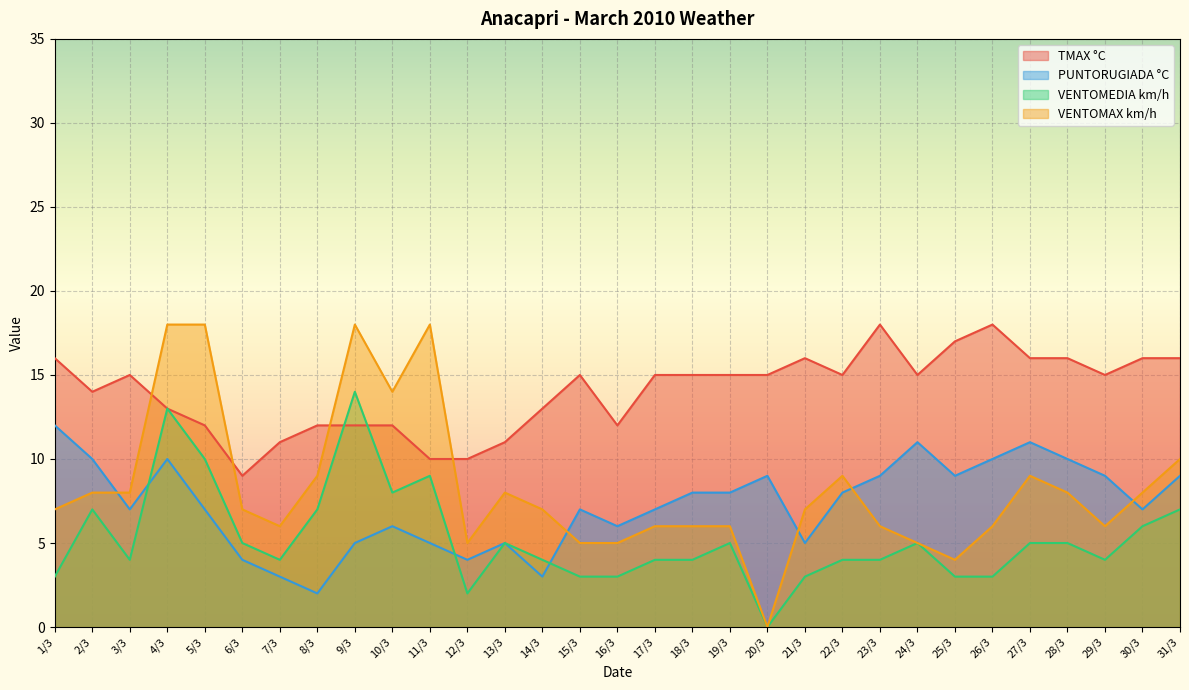

Reading left to right, extract all data points from this chart.

TMAX °C: 1/3=16	2/3=14	3/3=15	4/3=13	5/3=12	6/3=9	7/3=11	8/3=12	9/3=12	10/3=12	11/3=10	12/3=10	13/3=11	14/3=13	15/3=15	16/3=12	17/3=15	18/3=15	19/3=15	20/3=15	21/3=16	22/3=15	23/3=18	24/3=15	25/3=17	26/3=18	27/3=16	28/3=16	29/3=15	30/3=16	31/3=16
PUNTORUGIADA °C: 1/3=12	2/3=10	3/3=7	4/3=10	5/3=7	6/3=4	7/3=3	8/3=2	9/3=5	10/3=6	11/3=5	12/3=4	13/3=5	14/3=3	15/3=7	16/3=6	17/3=7	18/3=8	19/3=8	20/3=9	21/3=5	22/3=8	23/3=9	24/3=11	25/3=9	26/3=10	27/3=11	28/3=10	29/3=9	30/3=7	31/3=9
VENTOMEDIA km/h: 1/3=3	2/3=7	3/3=4	4/3=13	5/3=10	6/3=5	7/3=4	8/3=7	9/3=14	10/3=8	11/3=9	12/3=2	13/3=5	14/3=4	15/3=3	16/3=3	17/3=4	18/3=4	19/3=5	20/3=0	21/3=3	22/3=4	23/3=4	24/3=5	25/3=3	26/3=3	27/3=5	28/3=5	29/3=4	30/3=6	31/3=7
VENTOMAX km/h: 1/3=7	2/3=8	3/3=8	4/3=18	5/3=18	6/3=7	7/3=6	8/3=9	9/3=18	10/3=14	11/3=18	12/3=5	13/3=8	14/3=7	15/3=5	16/3=5	17/3=6	18/3=6	19/3=6	20/3=0	21/3=7	22/3=9	23/3=6	24/3=5	25/3=4	26/3=6	27/3=9	28/3=8	29/3=6	30/3=8	31/3=10